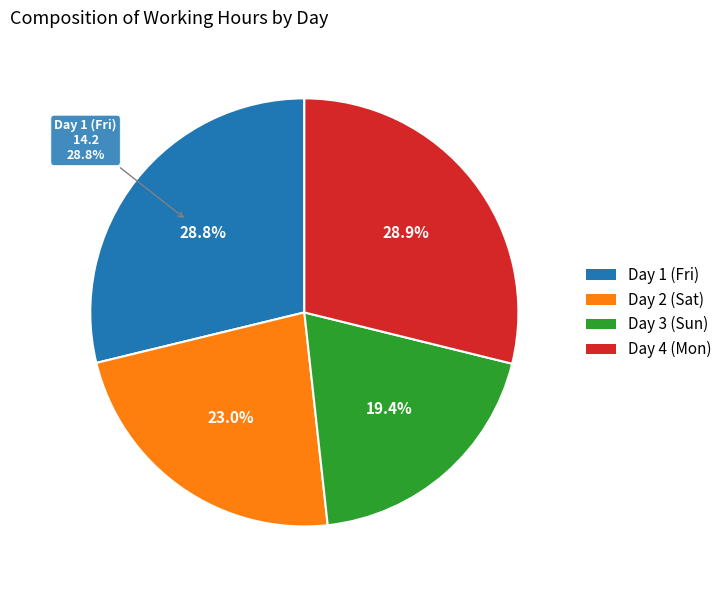

To the nearest percent, what is the difference between the Day 4 (Mon) and Day 2 (Sat) slice percentages?

6%